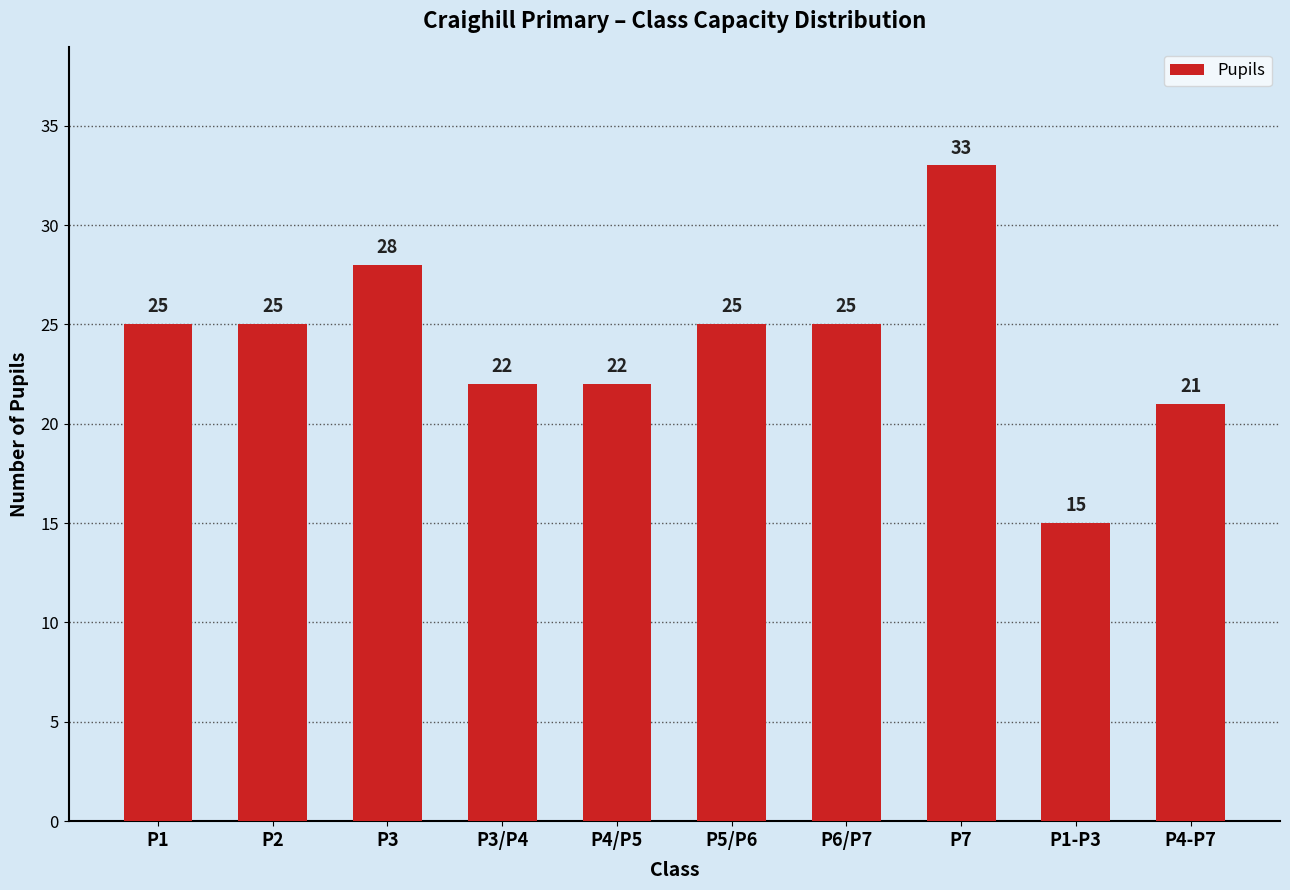

What is the approximate value at P3/P4?

22